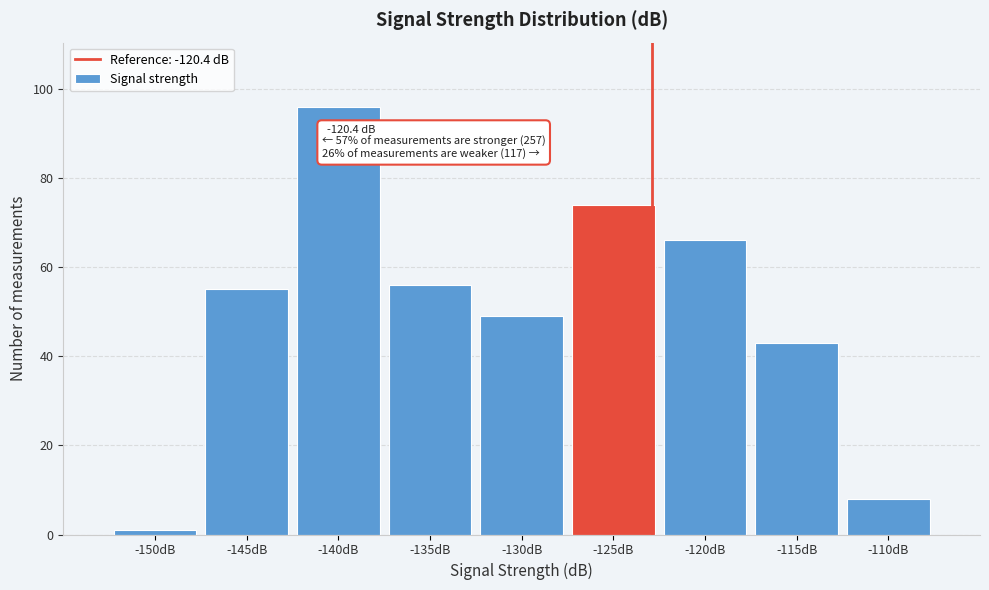

Reading left to right, extract all data points from this chart.

1	55	96	56	49	74	66	43	8